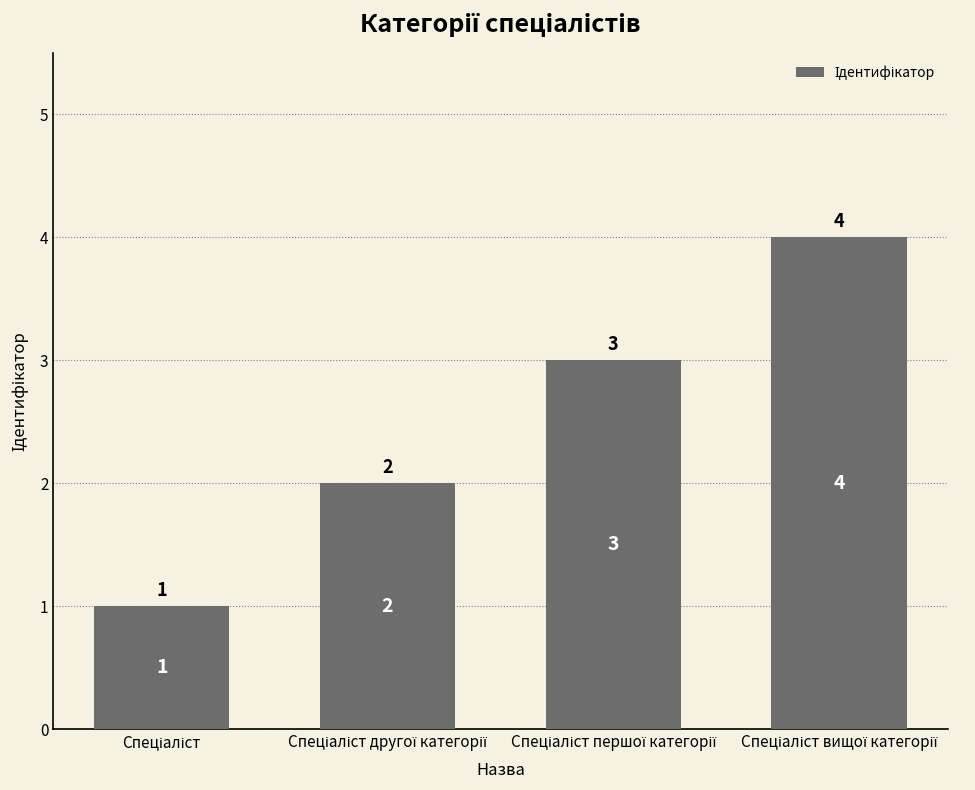

What is the maximum value shown in the chart?

4